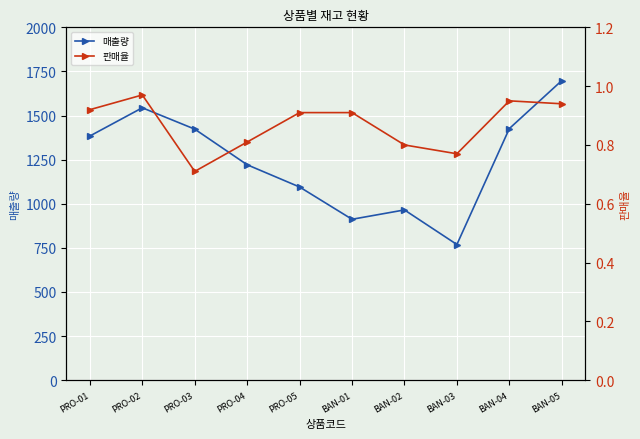

What is the value of the 판매율 point at the 3rd from the left?

0.7